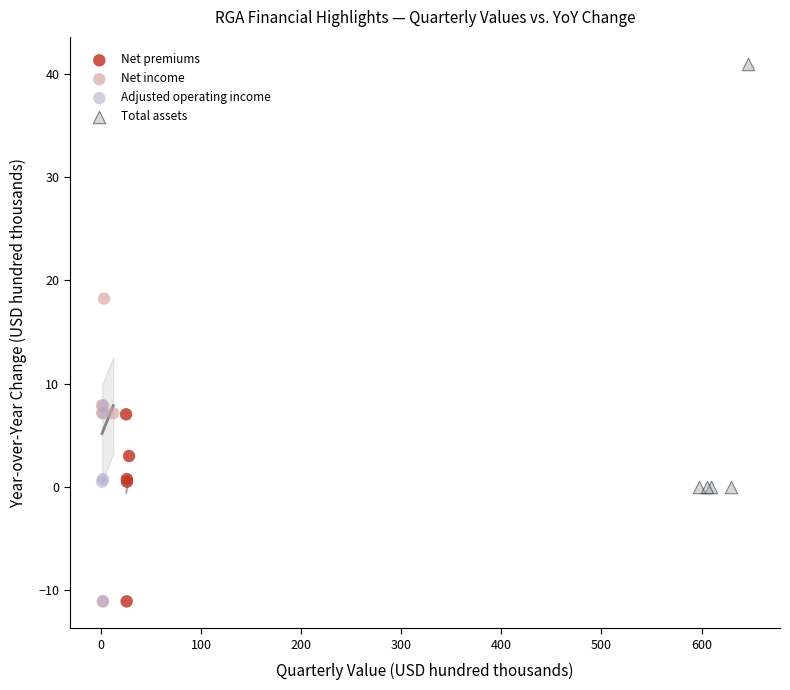

What are all the series names shown in the legend?

Net premiums, Net income, Adjusted operating income, Total assets